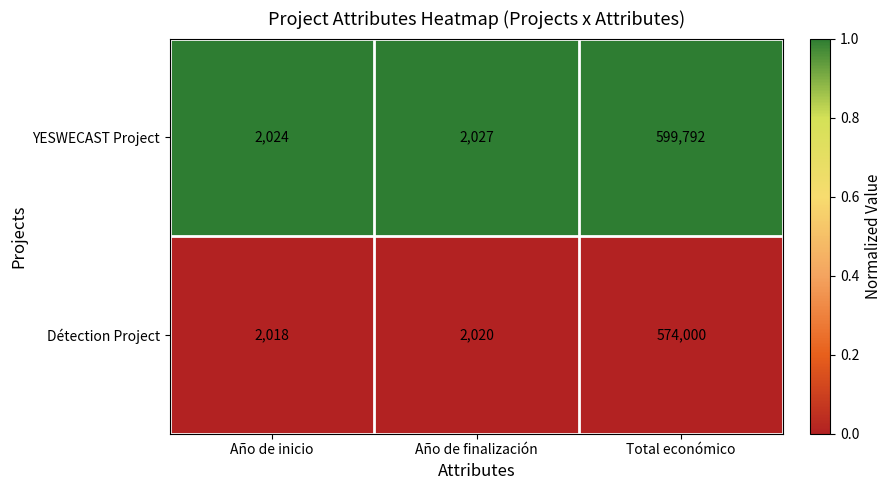

Count the number of categories in the chart.

3